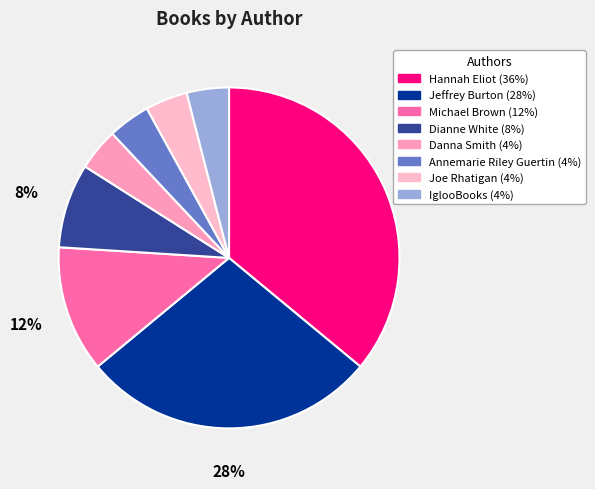

Which slice is the smallest?

Danna Smith